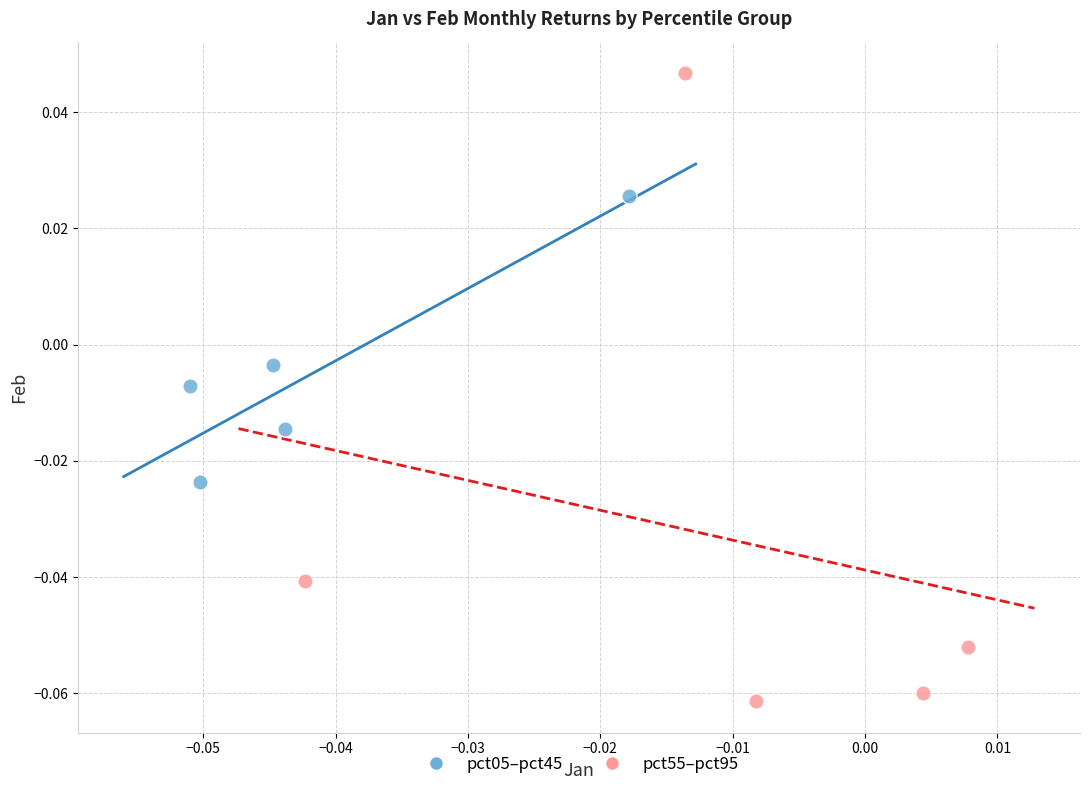

Which series reaches the maximum Y coordinate?

pct55–pct95